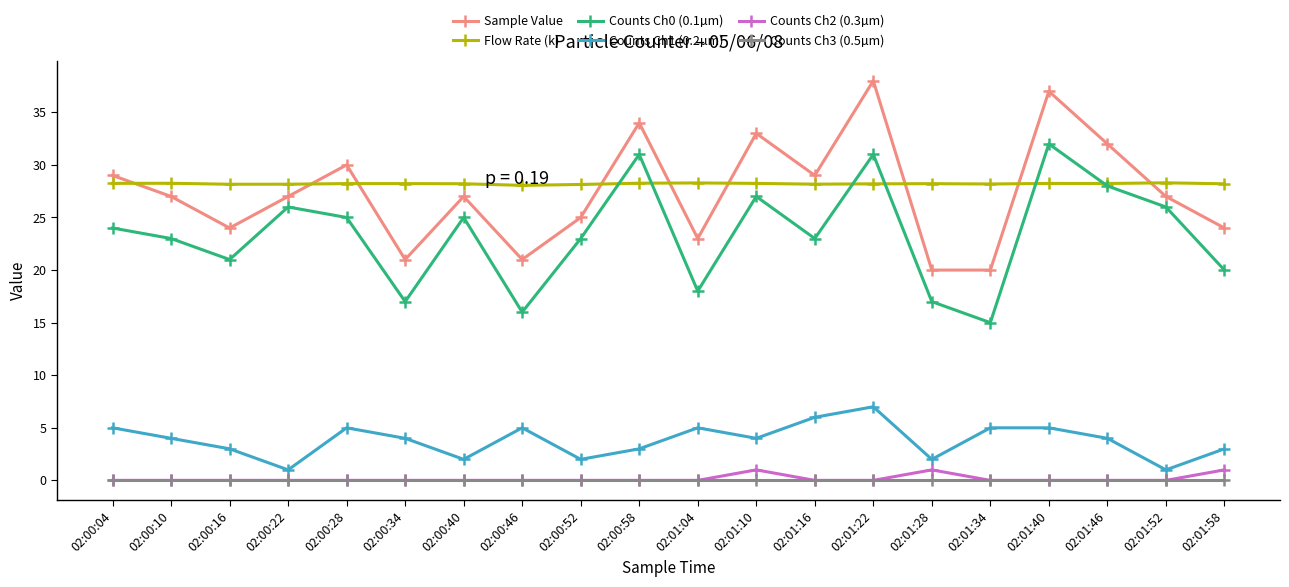

Which series changed the most between 02:00:22 and 02:01:10?

Sample Value